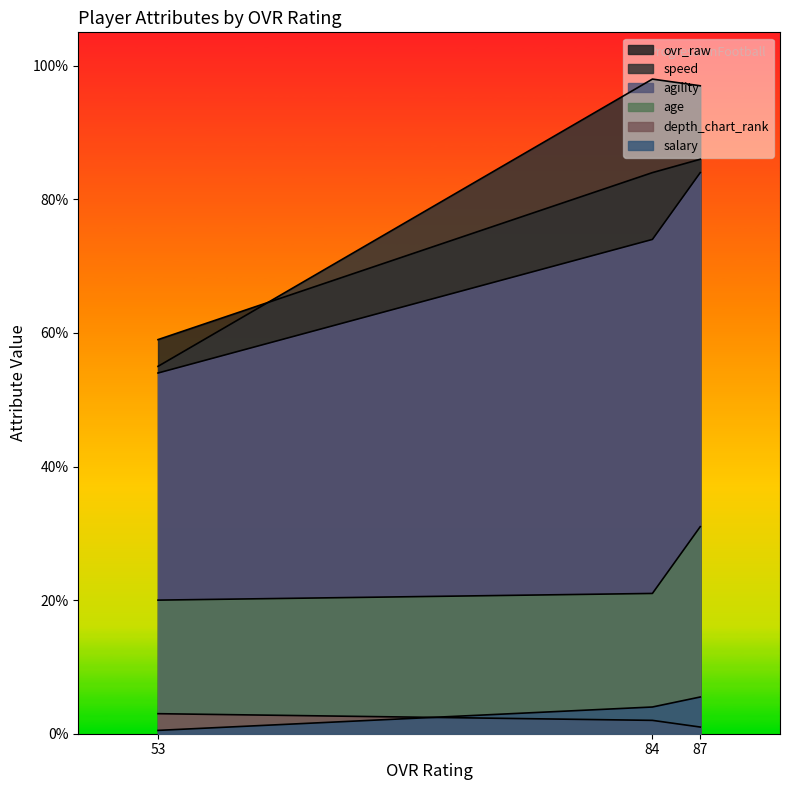

Is the value of ovr_raw at 53 greater than the value of salary at 53?

Yes